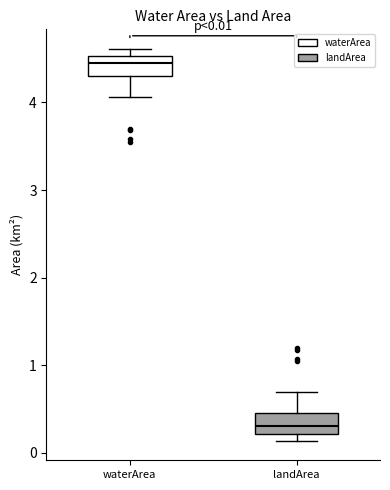

Which box has the lowest median line?

landArea